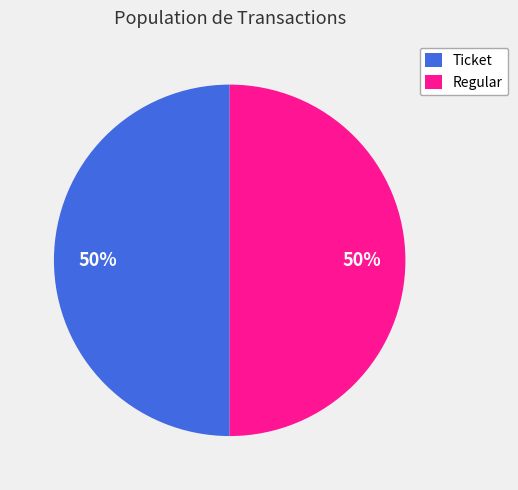

To the nearest percent, what is the difference between the largest and smallest slice percentages?

0%